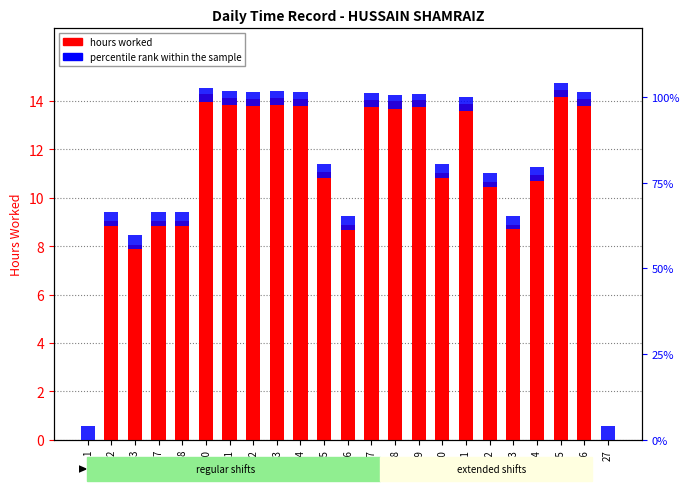

Rank the series at 12 from lowest to highest value.

percentile rank within the sample, hours worked